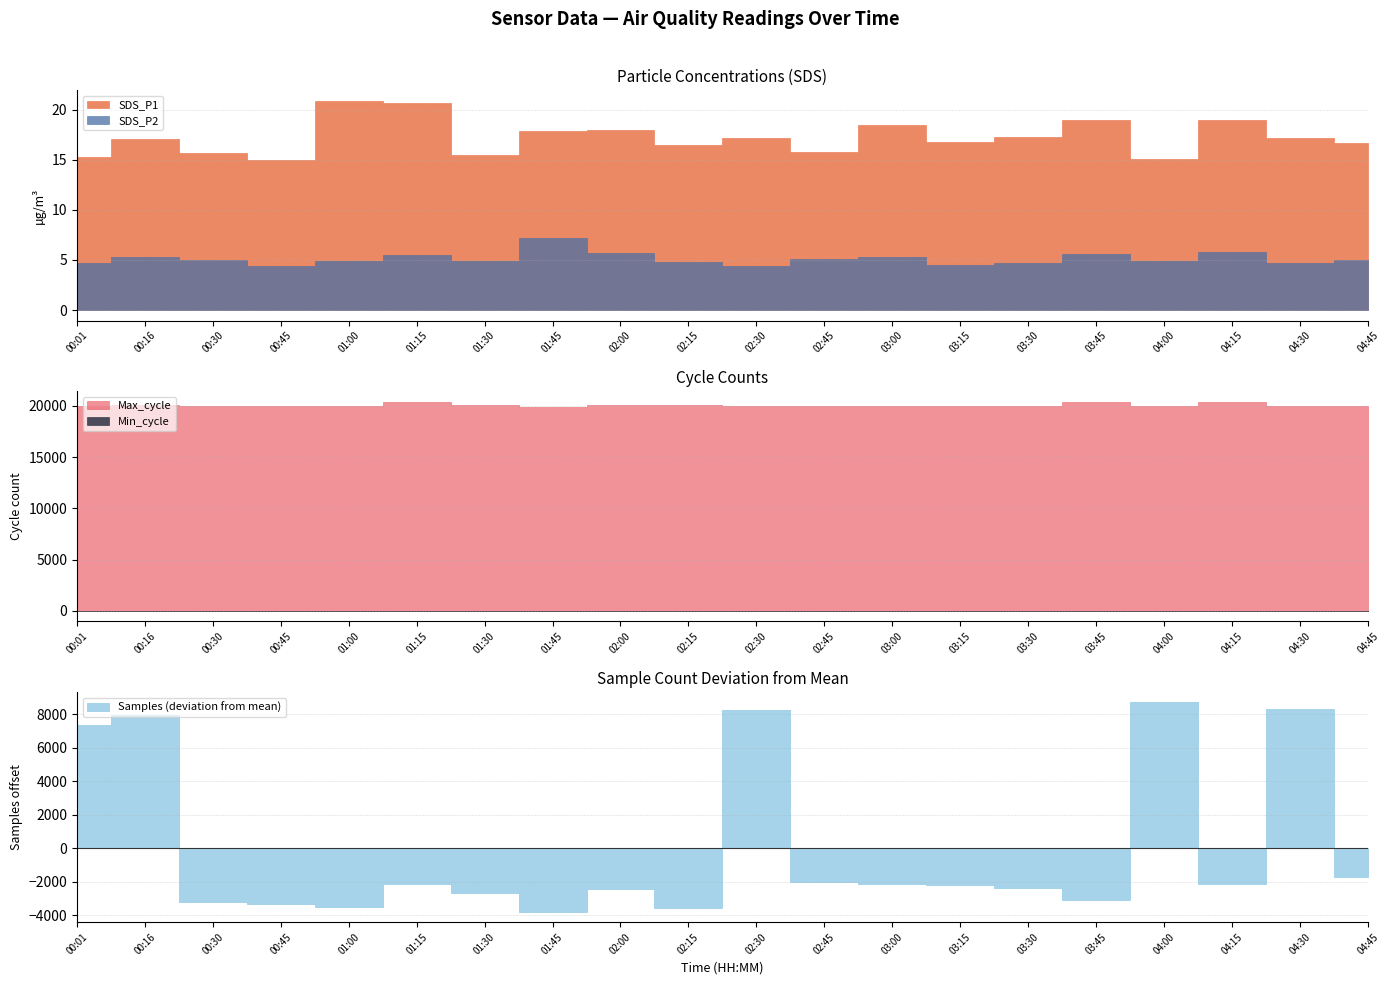

What position from the right is 02:15?

11